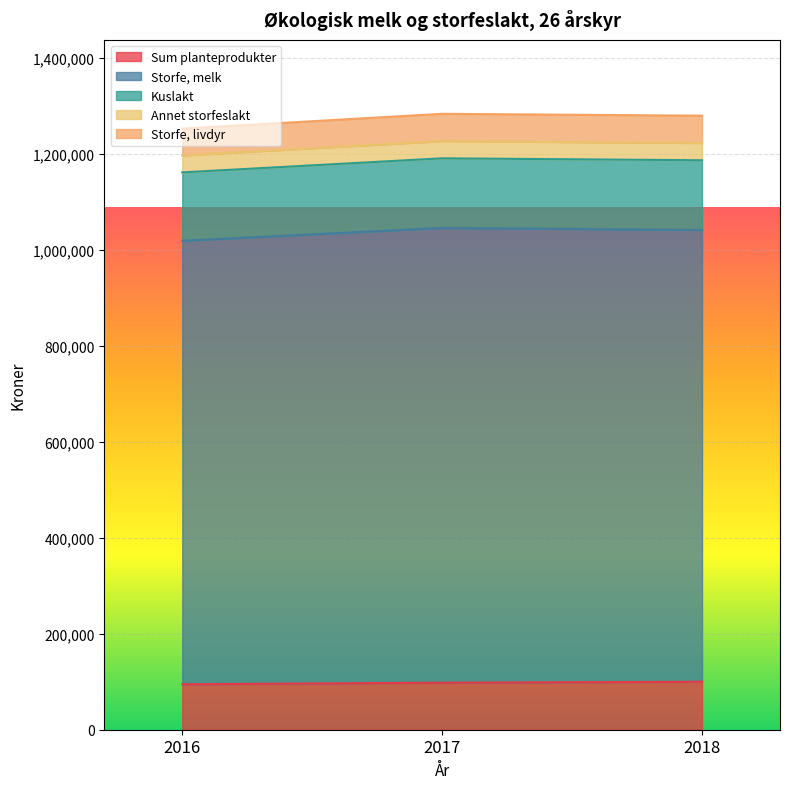

What is the minimum value for Sum planteprodukter?

94675